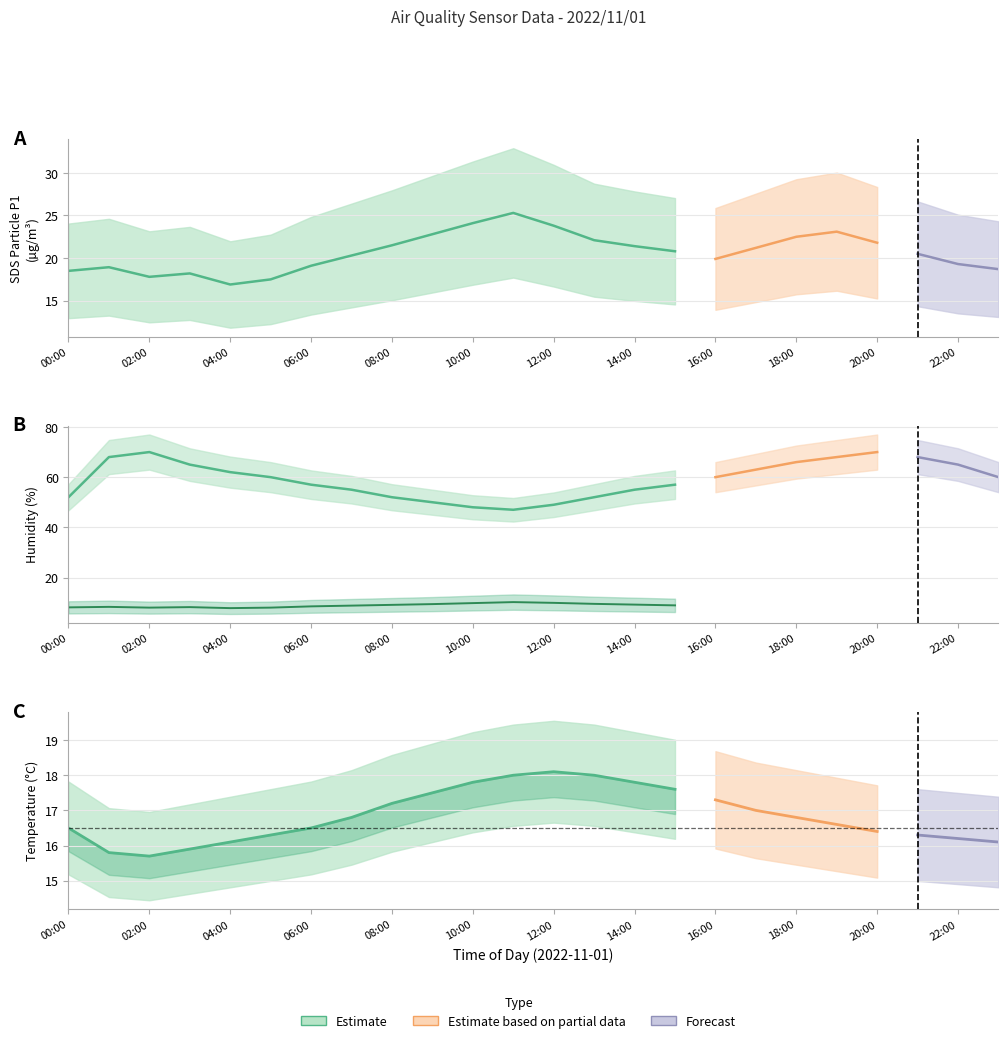

Reading left to right, transcribe all the data shown in this chart.

SDS_P1: 18.5	18.9	17.8	18.2	16.9	17.5	19.1	20.3	21.5	22.8	24.1	25.3	23.8	22.1	21.4	20.8	19.9	21.2	22.5	23.1	21.8	20.5	19.3	18.7
SDS_P2: 8.1	8.3	8.0	8.2	7.8	8.0	8.5	8.8	9.1	9.4	9.8	10.2	9.9	9.5	9.2	8.9	8.6	9.0	9.3	9.5	9.1	8.8	8.5	8.2
Humidity: 52.0	68.0	70.0	65.0	62.0	60.0	57.0	55.0	52.0	50.0	48.0	47.0	49.0	52.0	55.0	57.0	60.0	63.0	66.0	68.0	70.0	68.0	65.0	60.0
Temp: 16.5	15.8	15.7	15.9	16.1	16.3	16.5	16.8	17.2	17.5	17.8	18.0	18.1	18.0	17.8	17.6	17.3	17.0	16.8	16.6	16.4	16.3	16.2	16.1